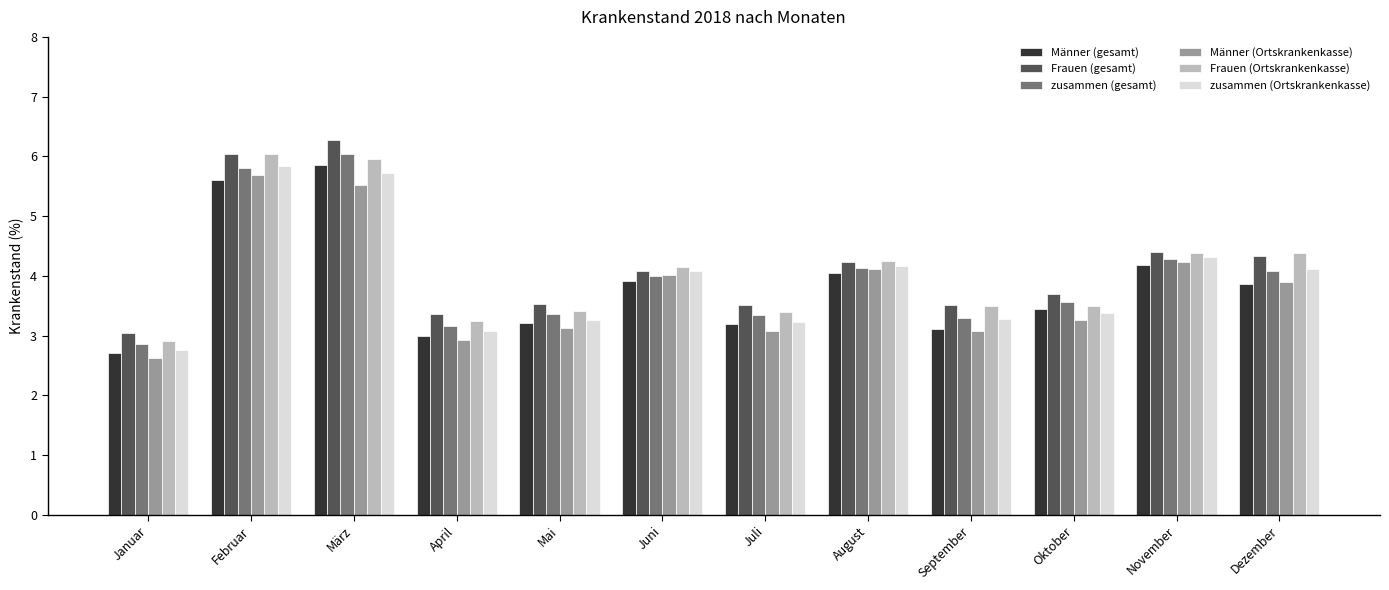

The Frauen (Ortskrankenkasse) series shows 8.8 at März. True or false?

False